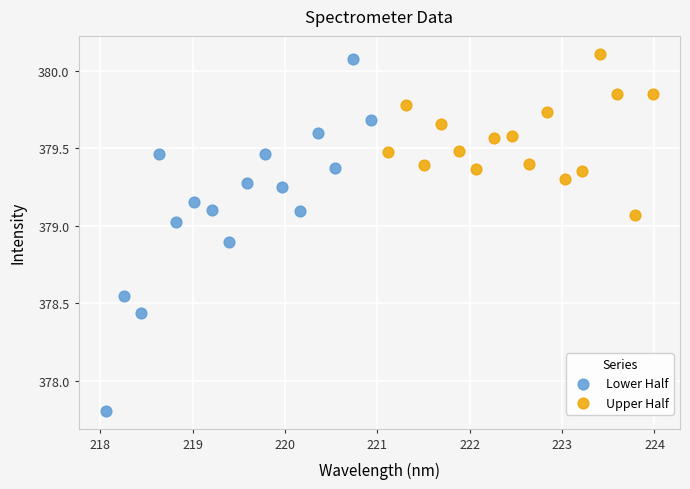

Which series has the largest Y range (max minus min)?

Lower Half